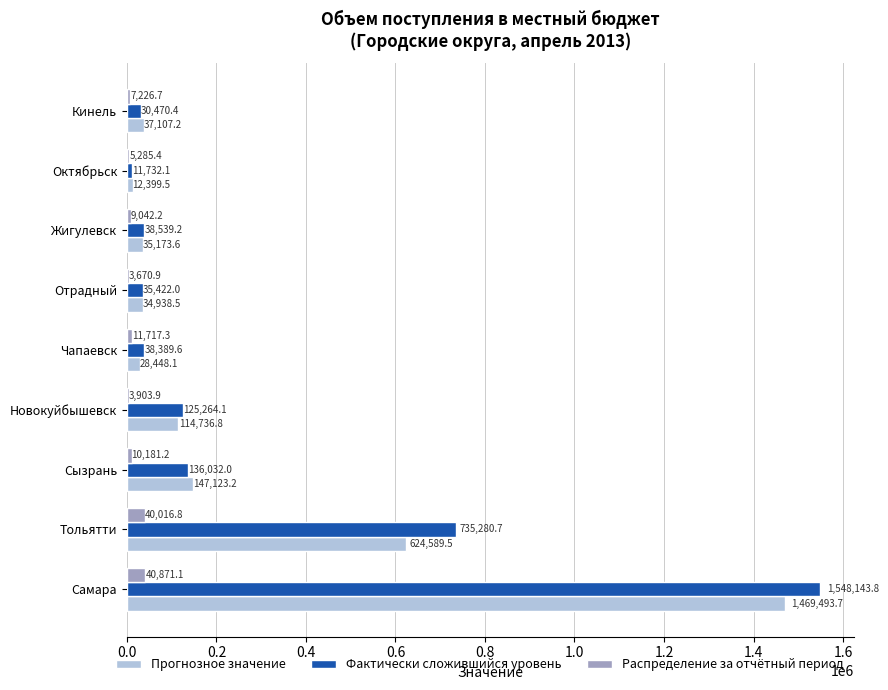

True or false: Прогнозное значение has a value of 34938.5 at Отрадный.

True